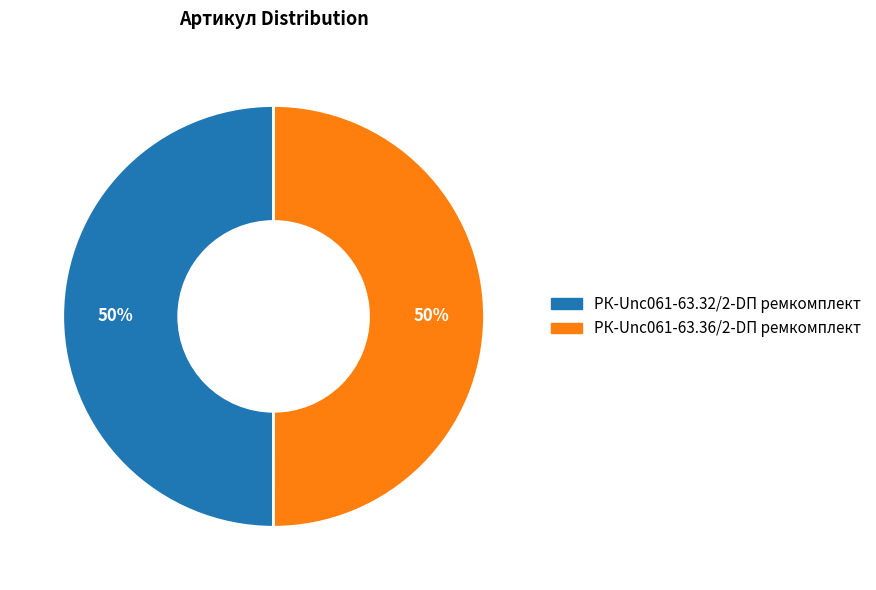

How many segments does this pie chart have?

2